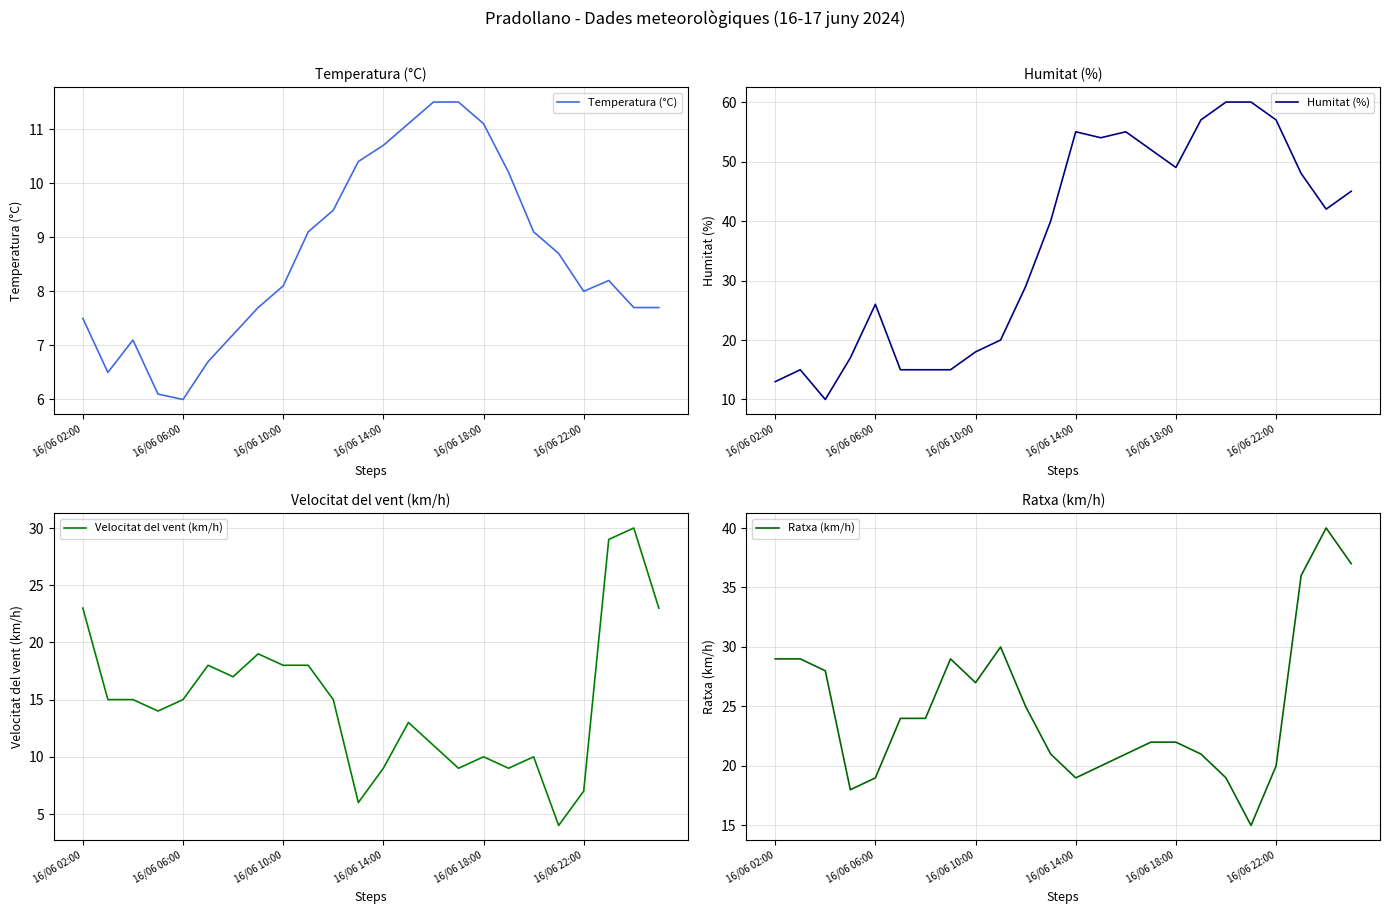

What is the sum of all Ratxa (km/h) values?

595